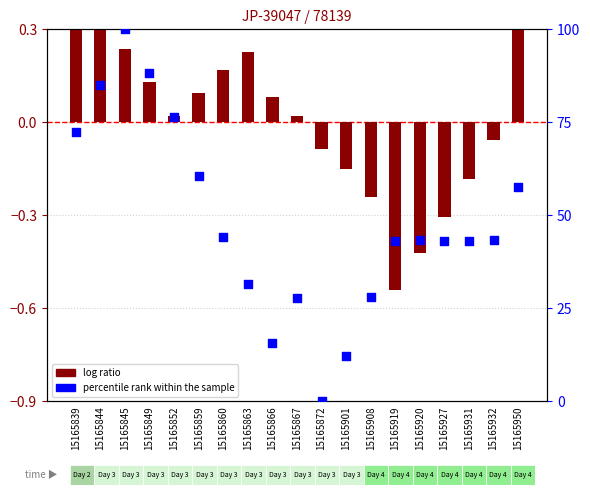

At which category is the sum across all series the highest?

15165845